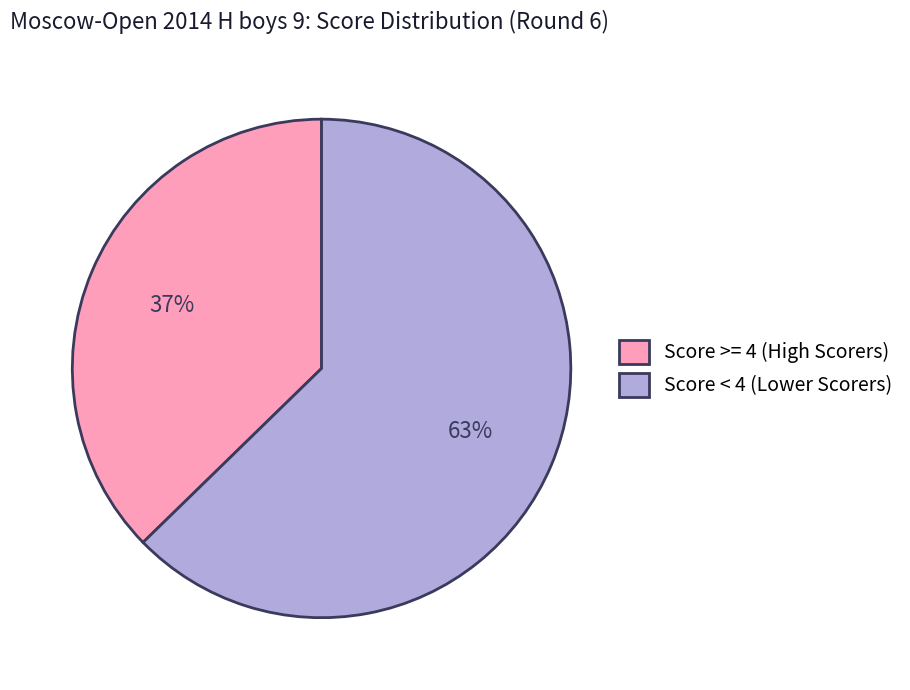

Is there any slice that represents more than half of the pie?

Yes